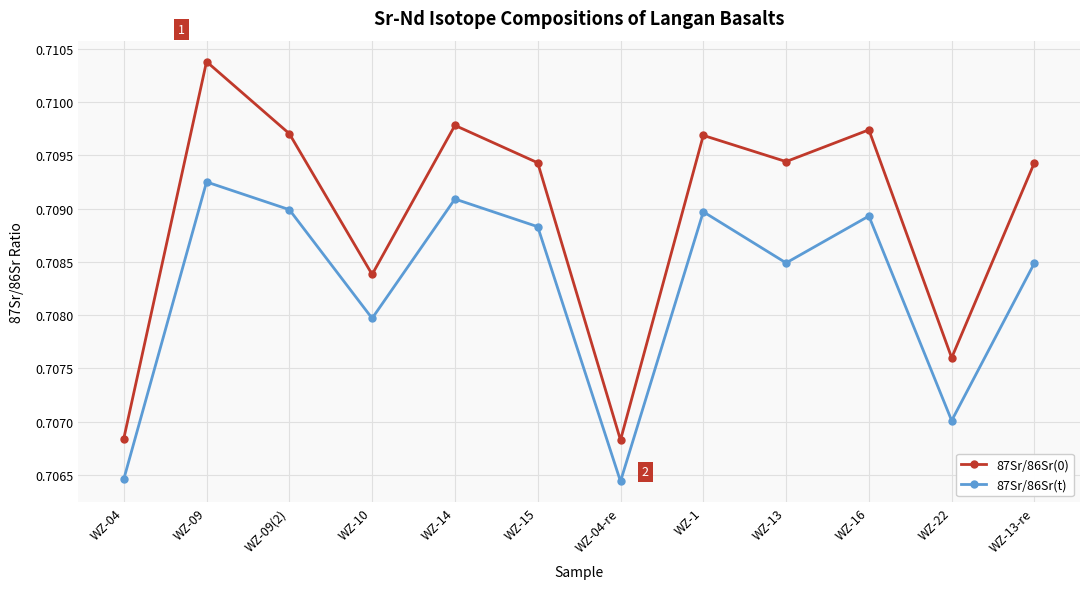

How many series are shown in this chart?

2